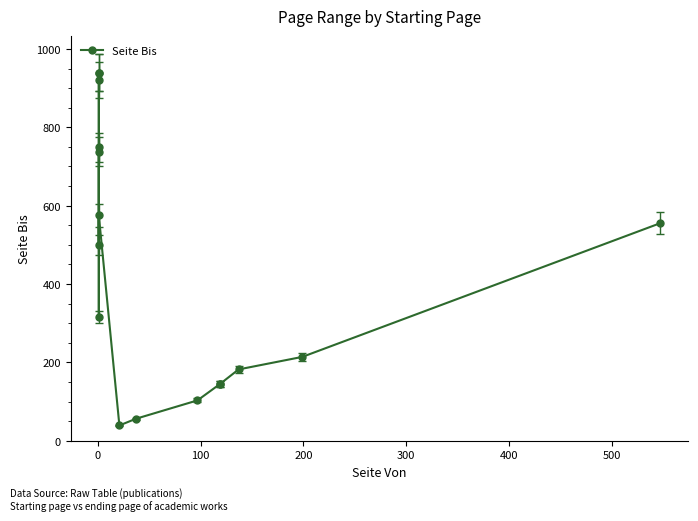

What is the difference between the maximum and minimum values?

900